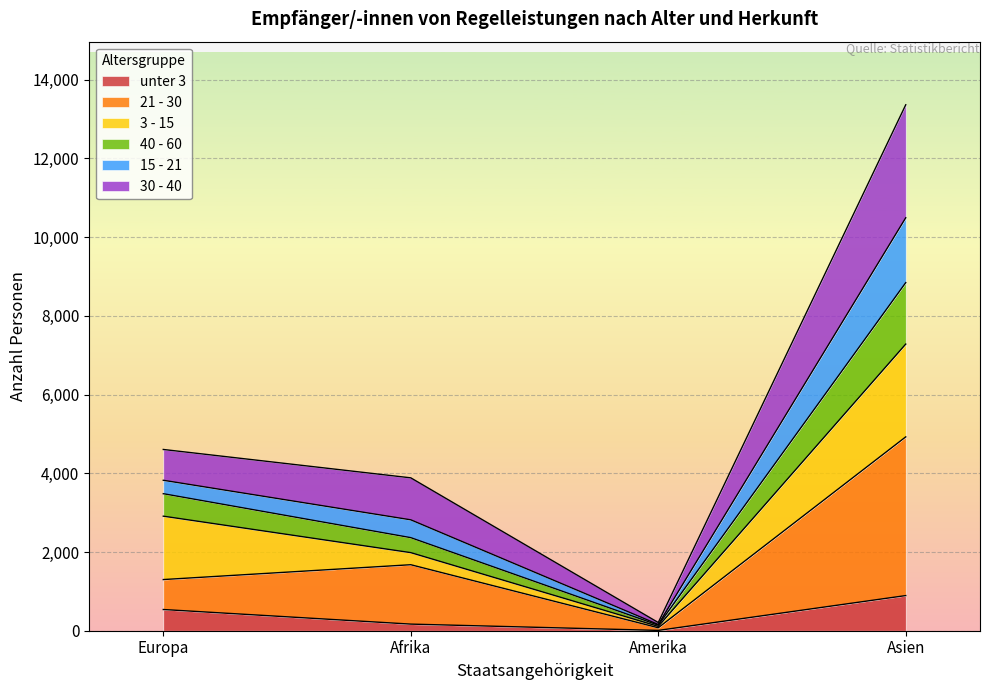

Where is 21 - 30 nearest to the value 2500?

Afrika